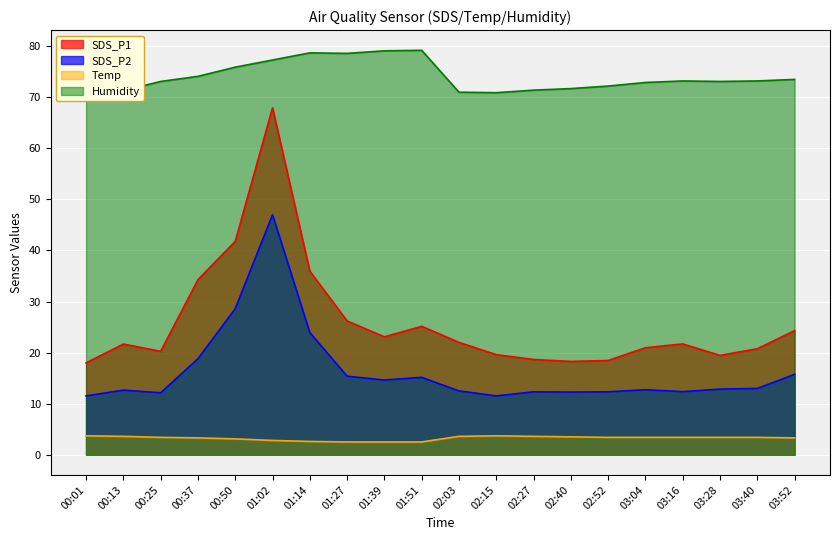

How many interior local peaks does the Temp series have?

1